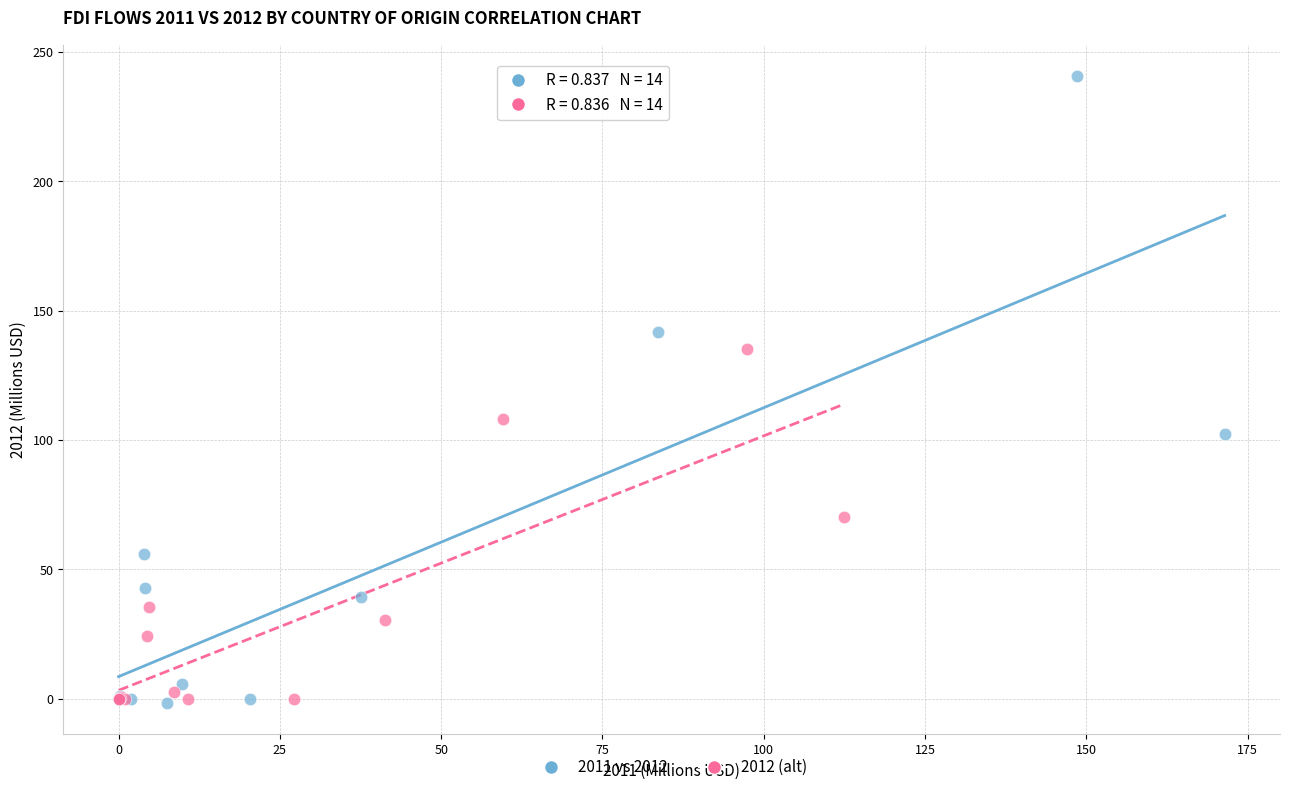

Which series has the largest Y range (max minus min)?

2011 vs 2012